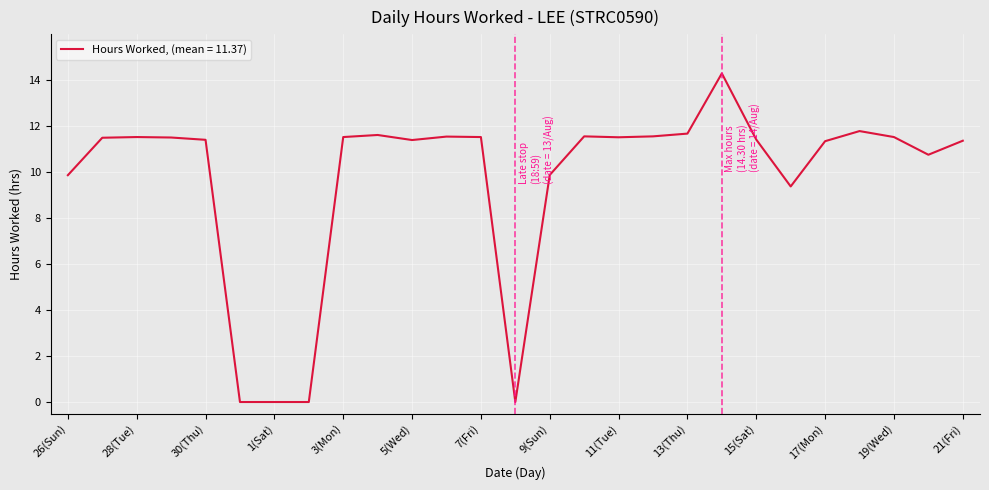

What is the greatest value displayed?

14.3